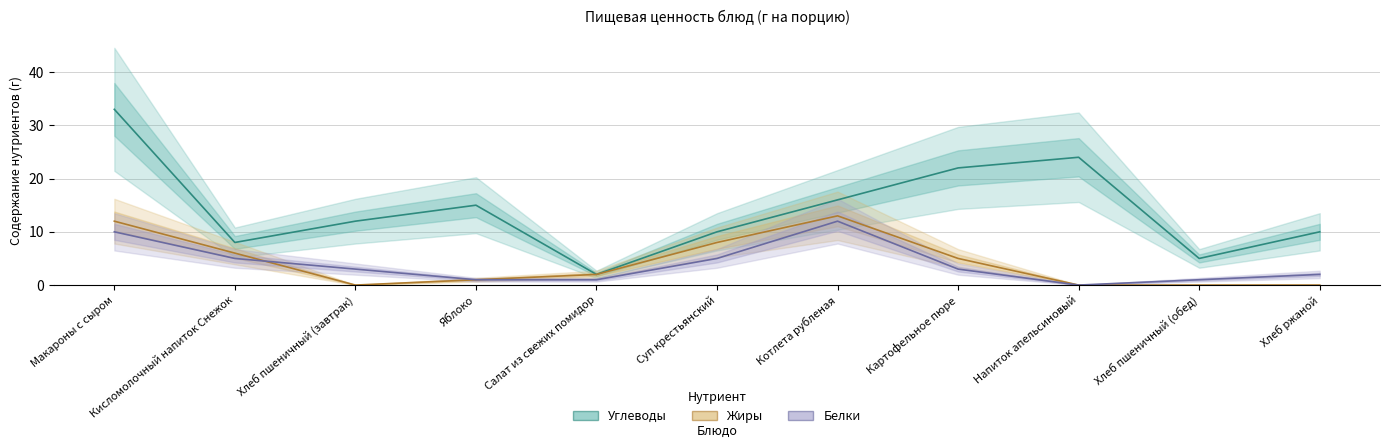

Which has a higher value, Яблоко or Макароны с сыром?

Макароны с сыром